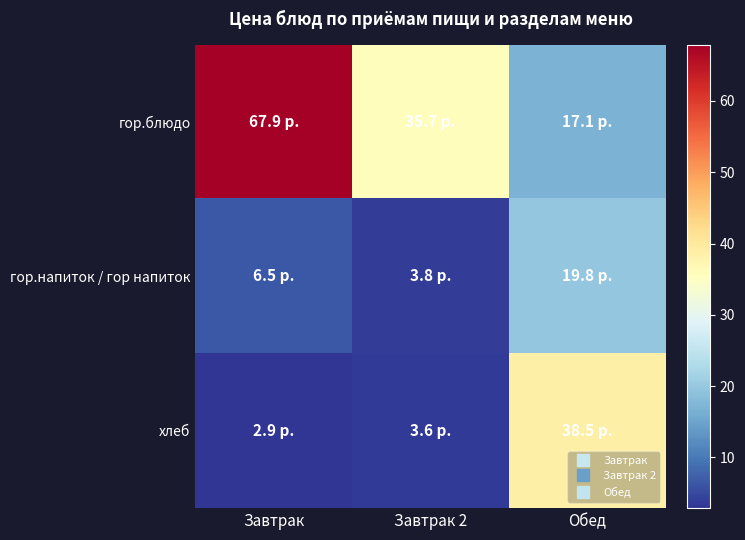

Rank the series by their average value, from lowest to highest.

гор.напиток / гор напиток, хлеб, гор.блюдо